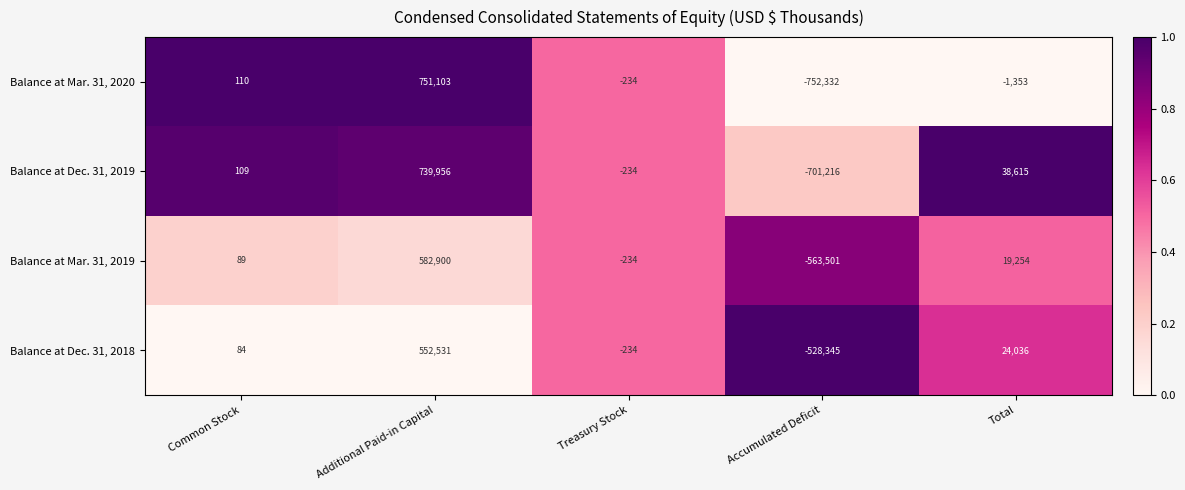

What is the difference between the second highest and minimum values in the Balance at Mar. 31, 2019 series?

582755